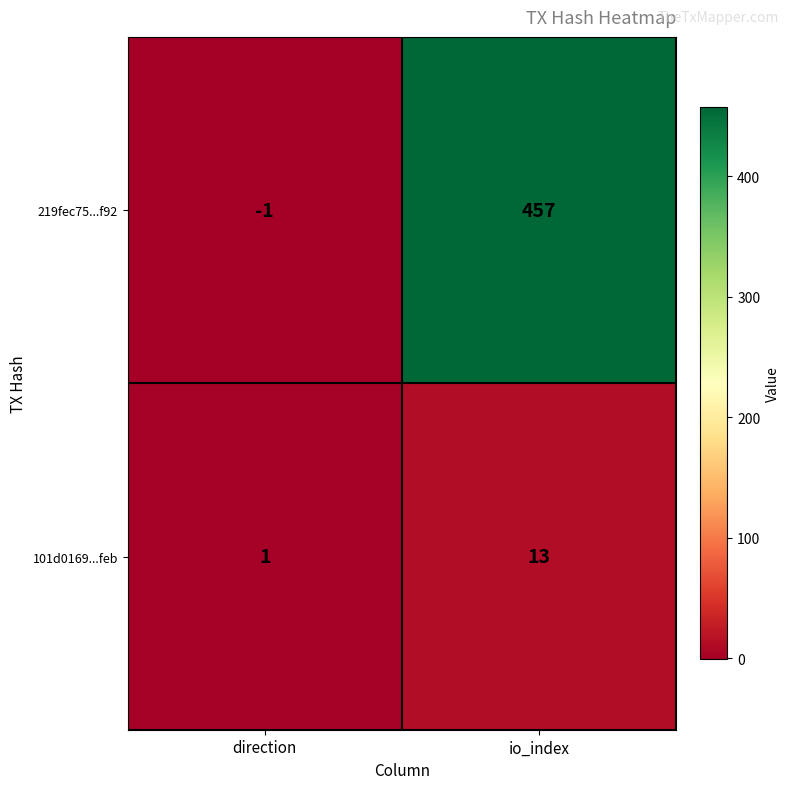

Where is 219fec75...f92 nearest to the value 228?

direction